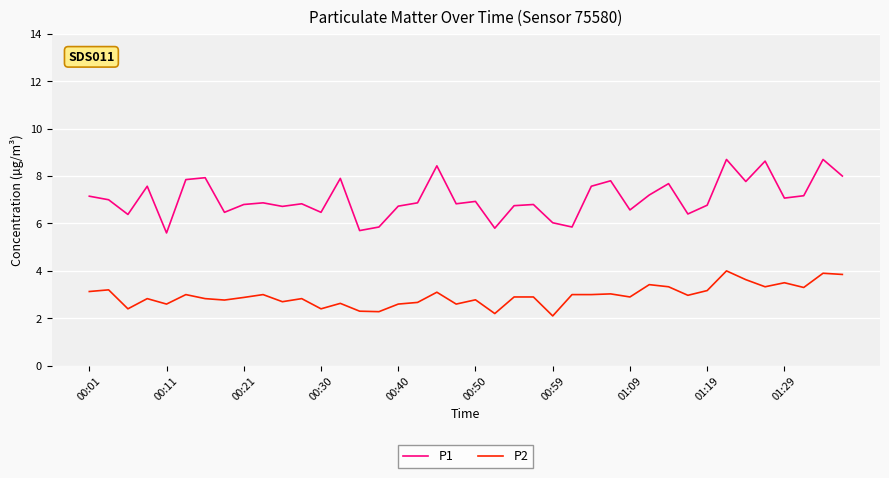

True or false: P2 and P1 intersect in this chart.

False